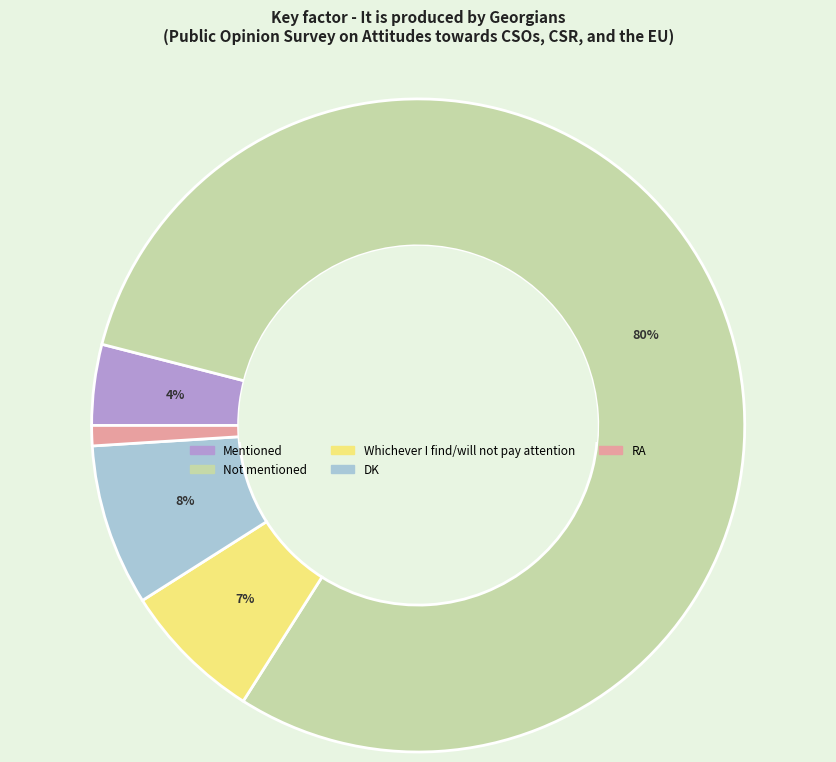

Which has a higher value, RA or Not mentioned?

Not mentioned